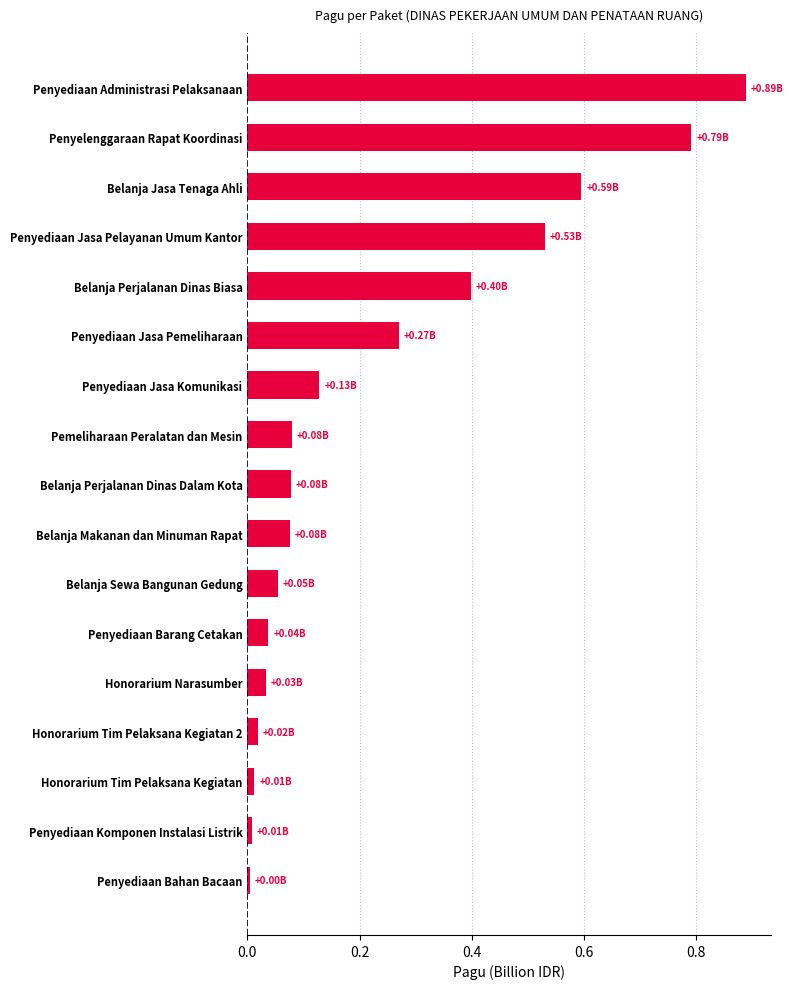

How many series are shown in this chart?

1